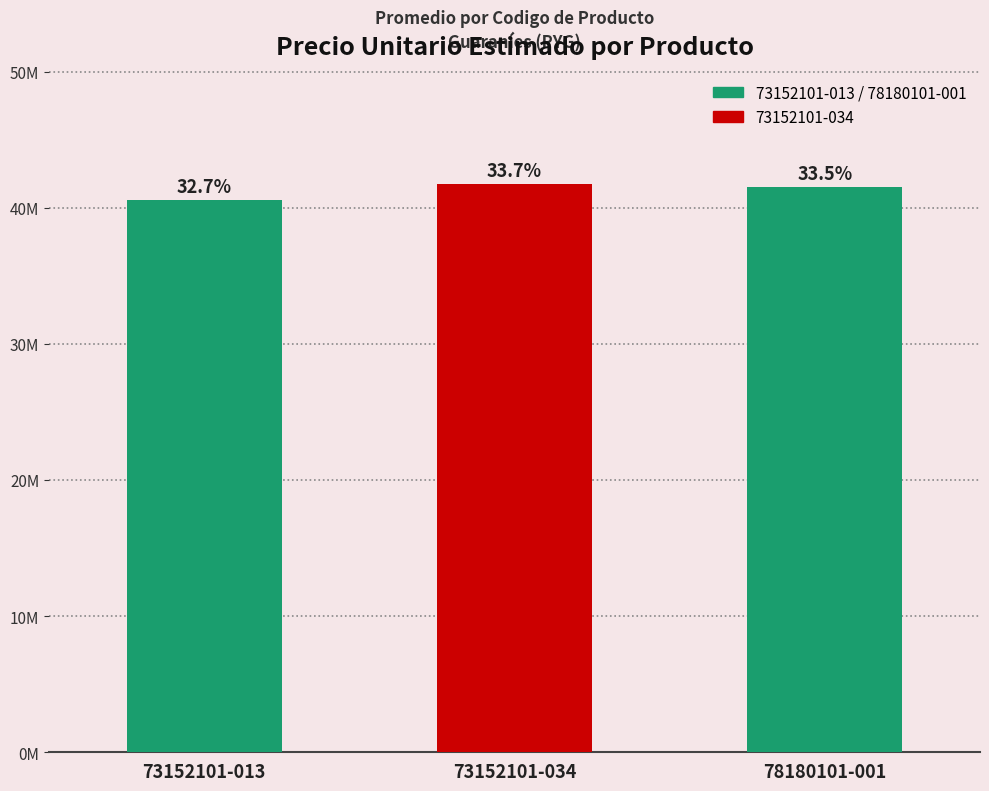

What is the change in value from 73152101-013 to 78180101-001?

+991579.5